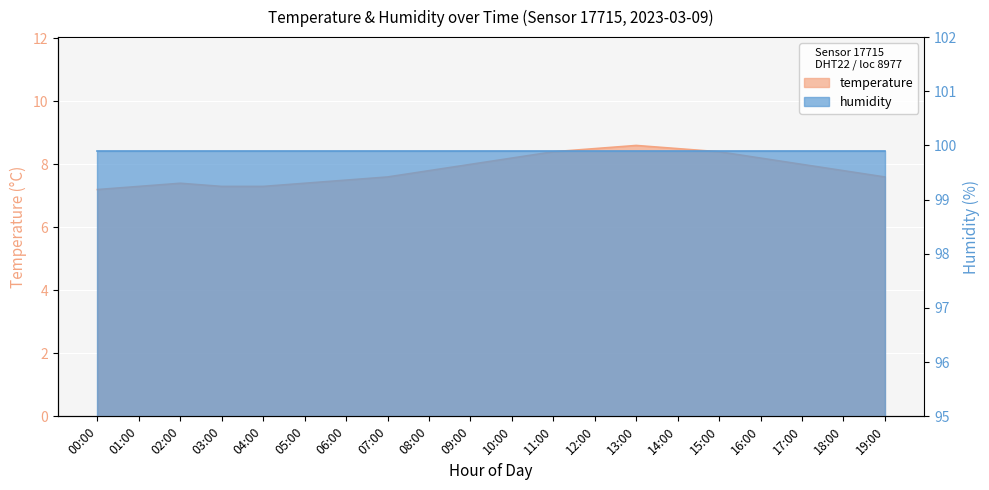

How many data points does each series have?

20